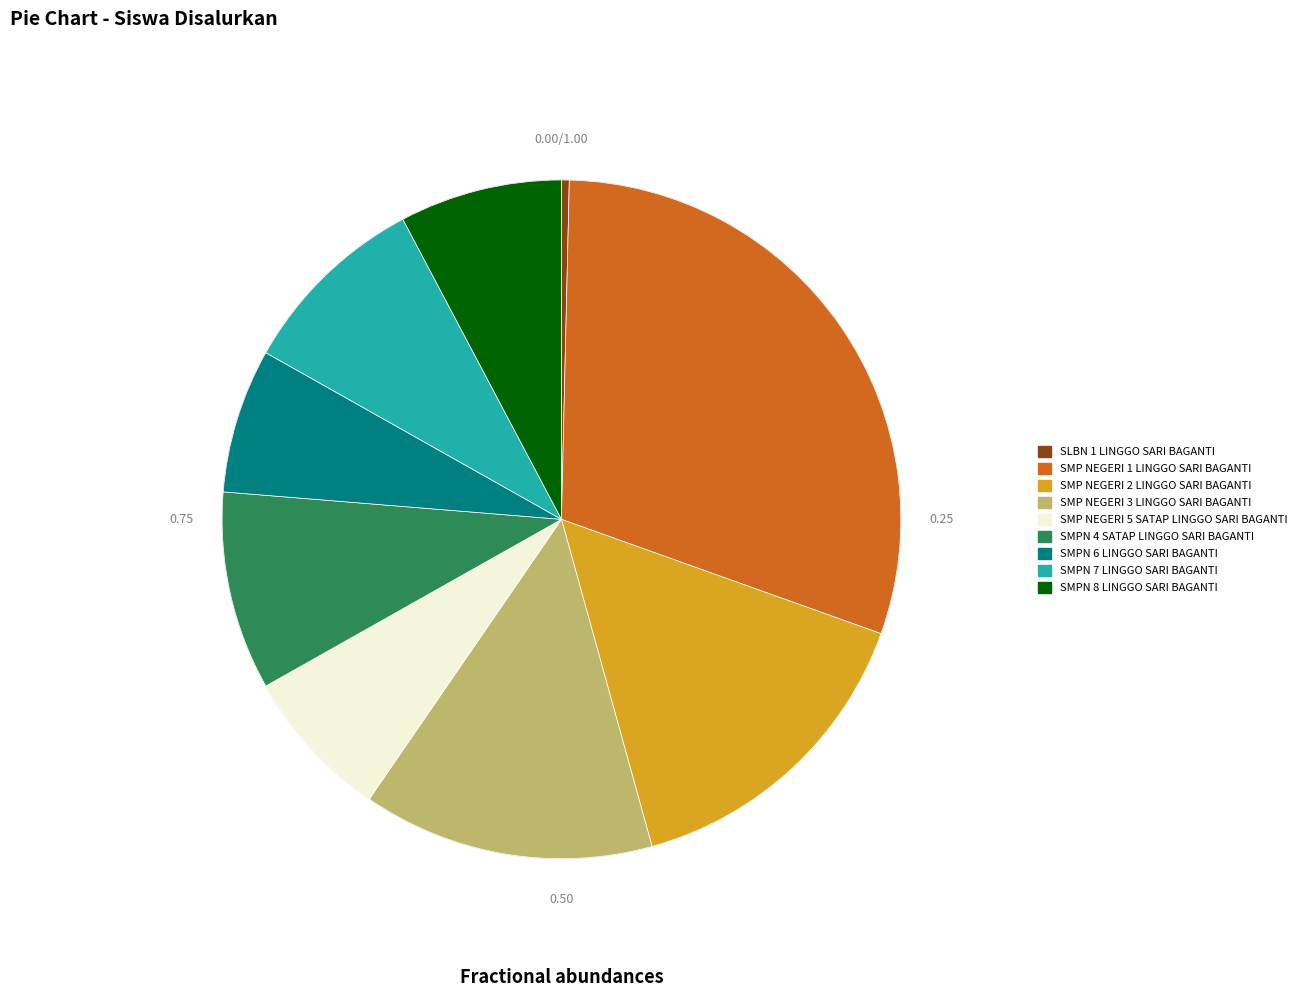

Between SMP NEGERI 5 SATAP LINGGO SARI BAGANTI and SMP NEGERI 1 LINGGO SARI BAGANTI, which is larger?

SMP NEGERI 1 LINGGO SARI BAGANTI